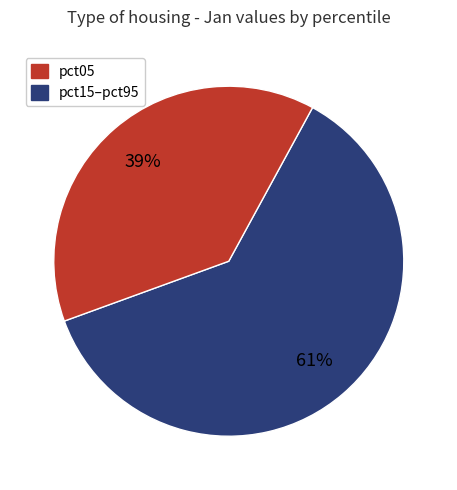

To the nearest percent, what is the average slice percentage?

50%